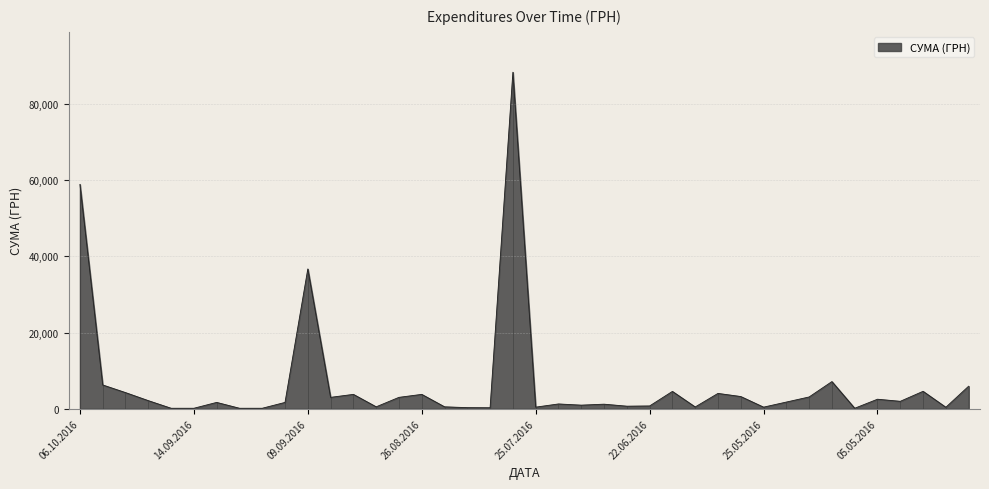

Reading right to left, what are all the values shown in this chart?

5917.0	388.0	4576.5	1950.0	2500.0	126.5	7132.0	3092.0	1753.9	418.0	3207.6	4027.0	468.0	4552.0	733.0	672.0	1199.0	943.0	1258.0	418.0	88371.5	261.0	288.8	505.2	3773.0	2992.5	505.2	3773.0	2992.5	36710.9	1663.5	126.5	126.5	1663.5	126.5	126.5	2125.0	4237.5	6245.1	58914.3